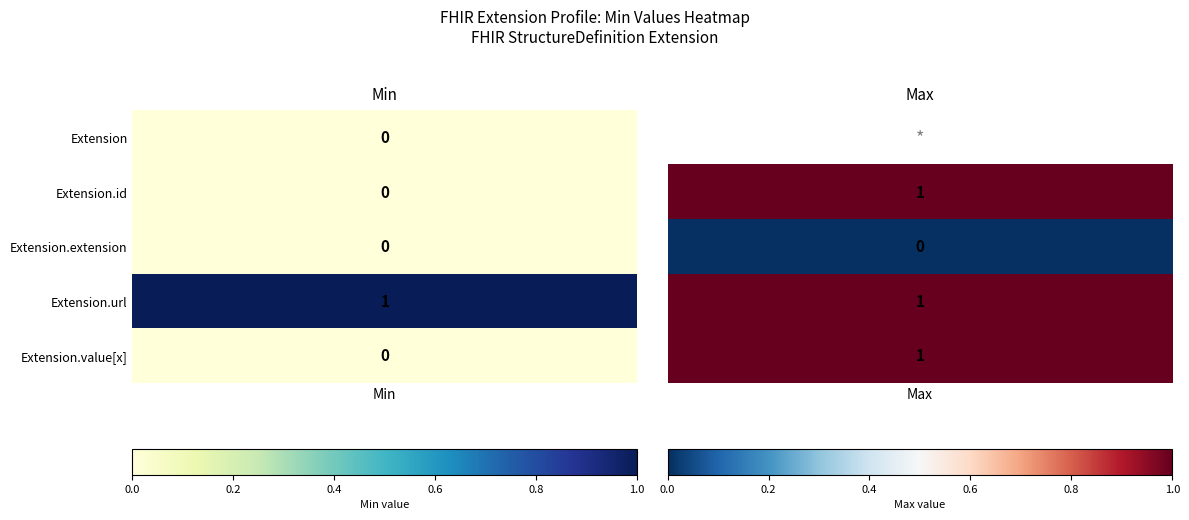

What is the spread (max minus min) of values at 1?

1